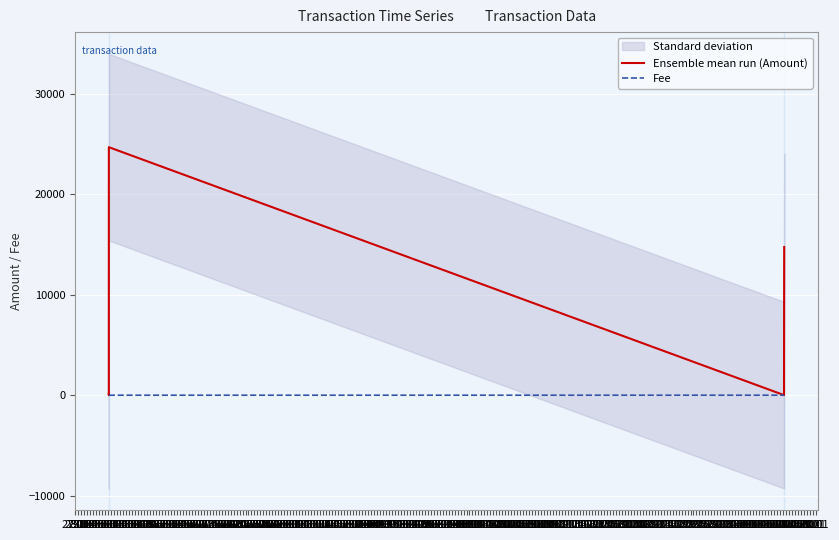

Does the chart display data point markers on the line(s)?

No